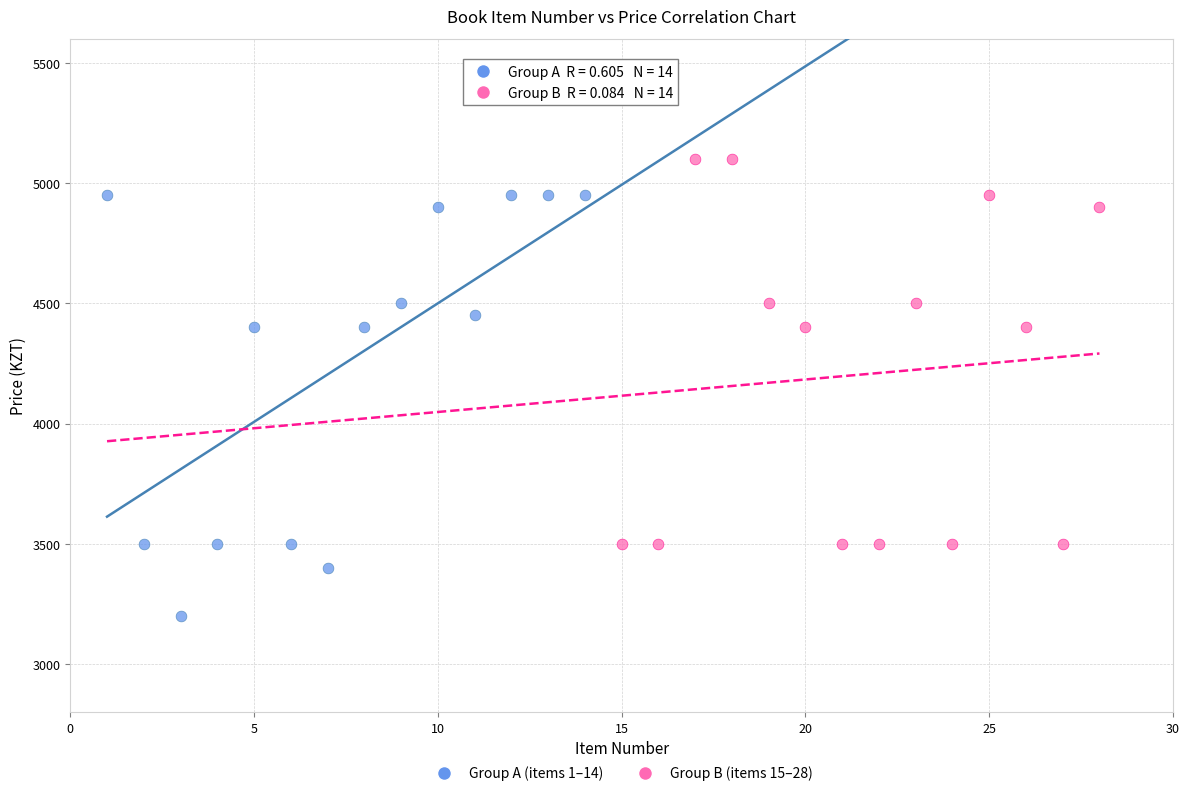

Which series reaches the minimum Y coordinate?

Group A (items 1–14)